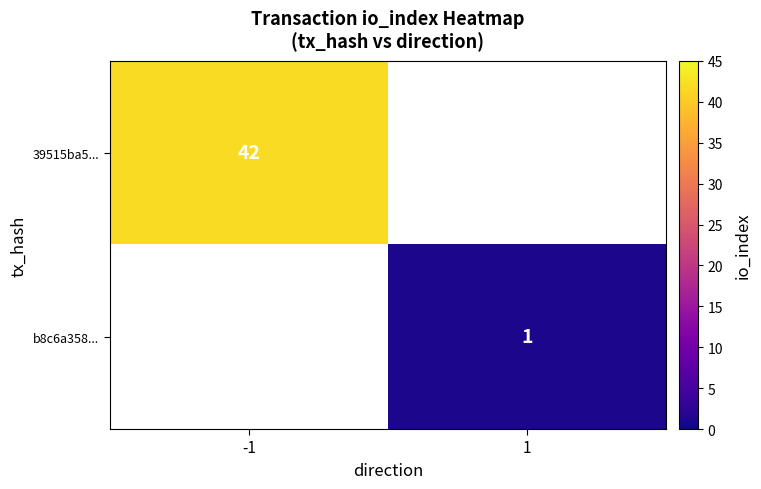

True or false: 39515ba5... has a value of 69 at -1.

False